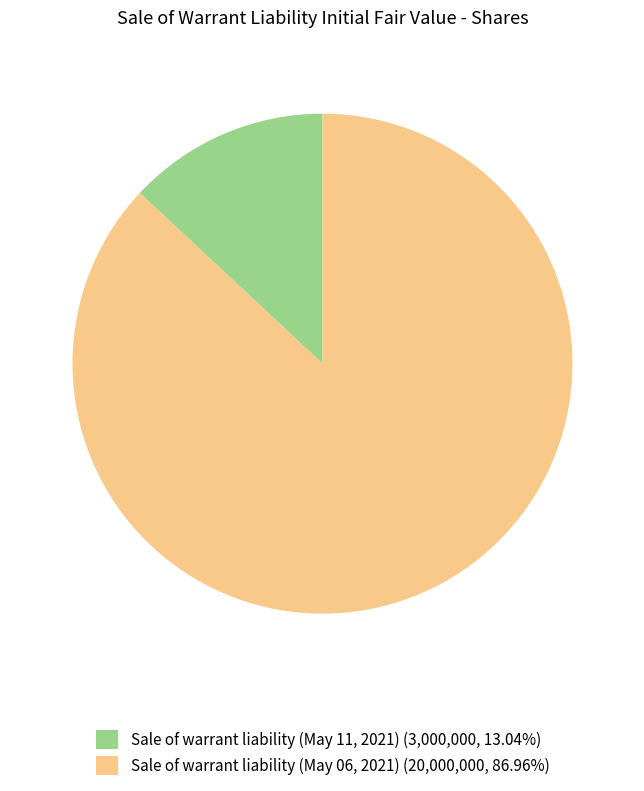

Is it true that Sale of warrant liability (May 06, 2021) is 87% of the pie?

True